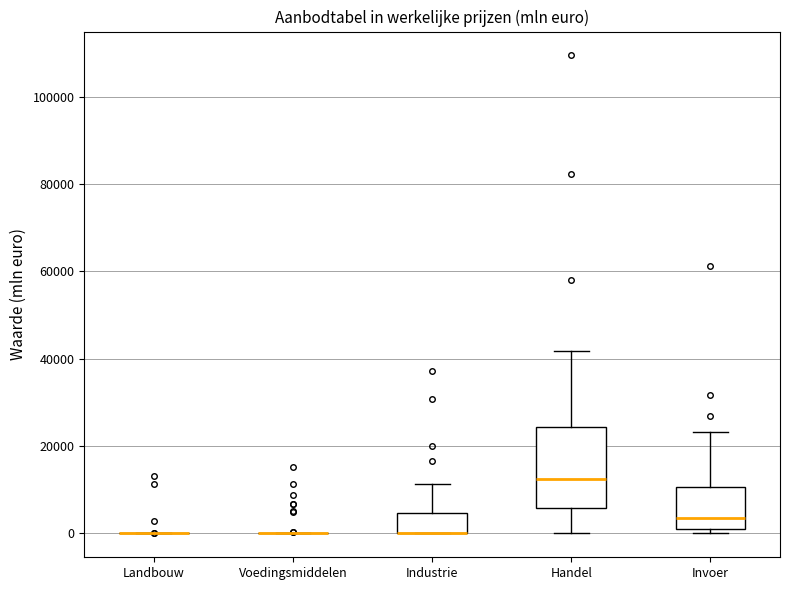

Reading left to right, read every box against the y-axis: the position of its median line, the range the box covers, and the ends of its whiskers. The values are not printed on the chart, so give them approximately, as read against the axis.

Landbouw: box collapsed to a line at 0, whiskers 0 to 0
Voedingsmiddelen: box collapsed to a line at 0, whiskers 0 to 0
Industrie: median 0 (drawn on the box's lower edge), box 0 to 4000, whiskers 0 to 12000
Handel: median 12000, box 6000 to 24000, whiskers 0 to 42000
Invoer: median 4000, box 2000 to 10000, whiskers 0 to 24000